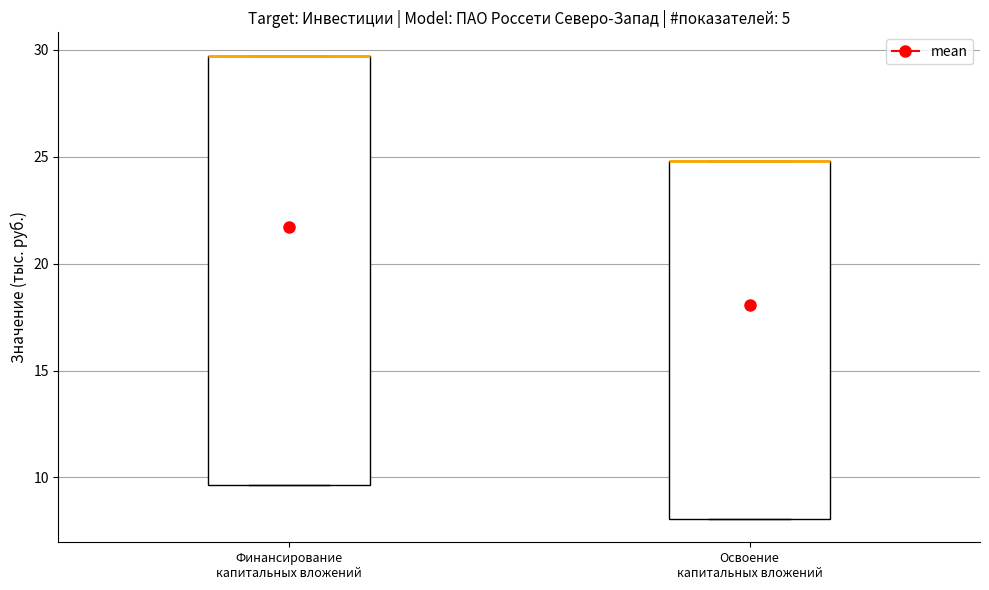

Reading left to right, read every box against the y-axis: the position of its median line, the range the box covers, and the ends of its whiskers. The values are not printed on the chart, so give them approximately, as read against the axis.

Финансирование капитальных вложений: median 29.5 (drawn on the box's upper edge), box 9.5 to 29.5, whiskers 9.5 to 29.5
Освоение капитальных вложений: median 25.0 (drawn on the box's upper edge), box 8.0 to 25.0, whiskers 8.0 to 25.0